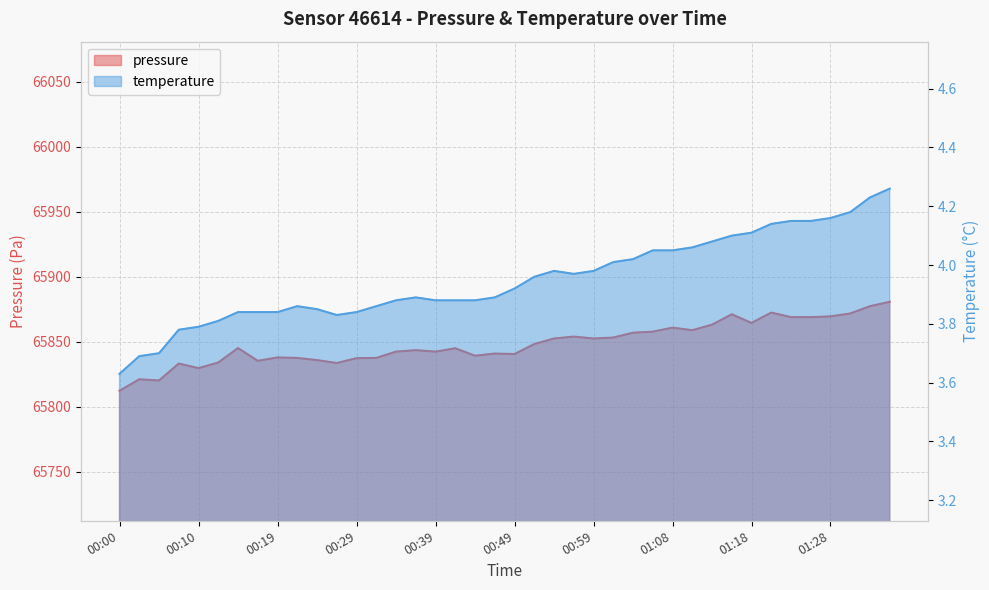

True or false: temperature has a value of 3.8 at 00:12.

True